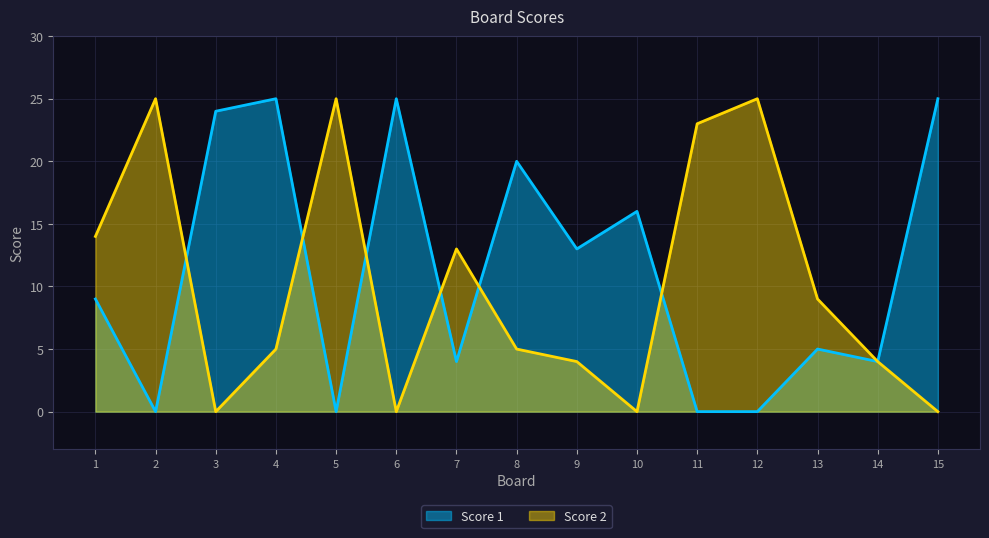

What is the total value across all series at 6?

25